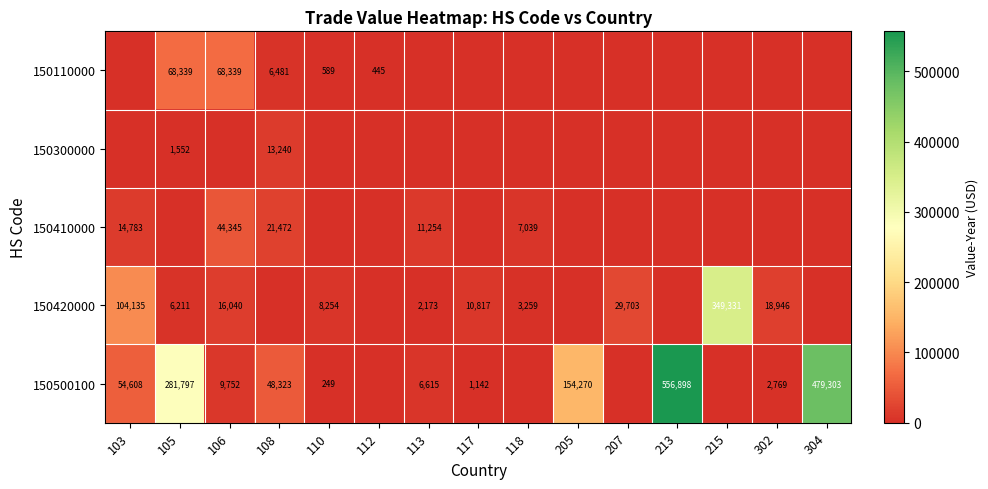

Is it true that 150410000 equals 12197 at 118?

False